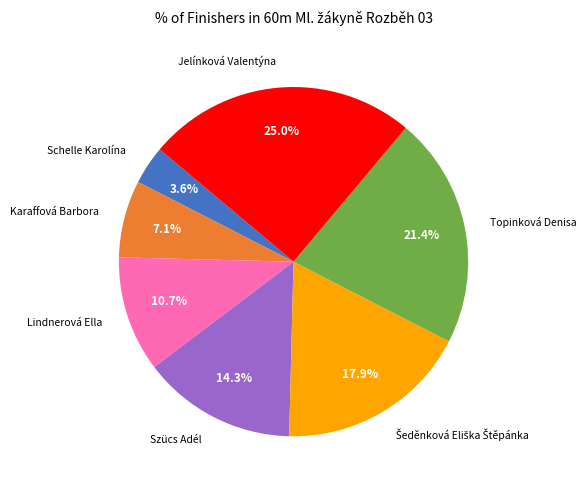

Does any single category account for the majority?

No